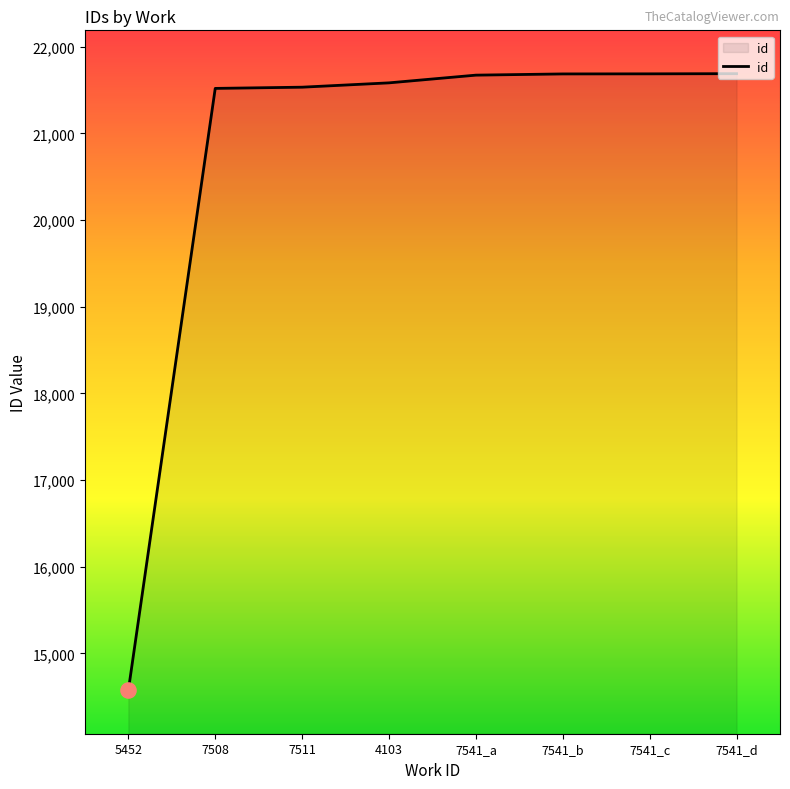

Approximately how many times larger is the value at 4103 compared to 7508?

1.0